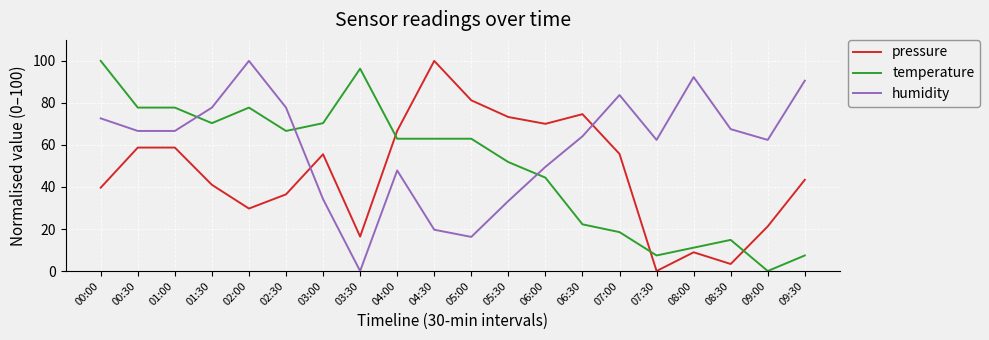

The pressure series shows 55.7 at 07:00. True or false?

True